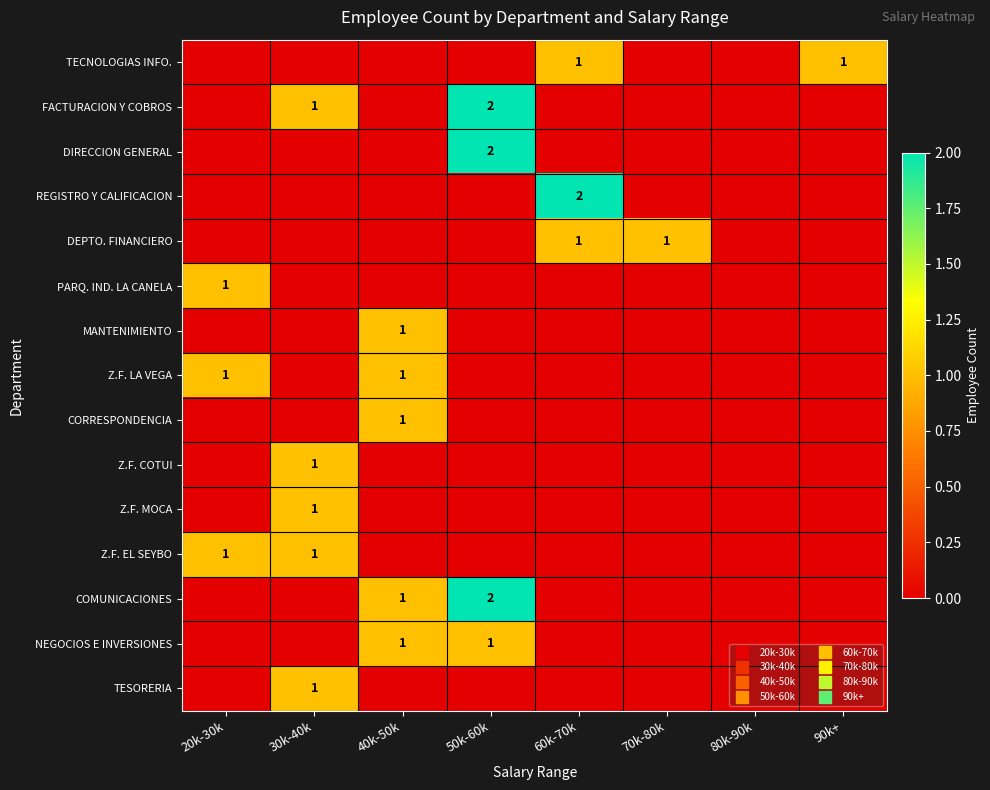

How many distinct data groups are displayed?

15